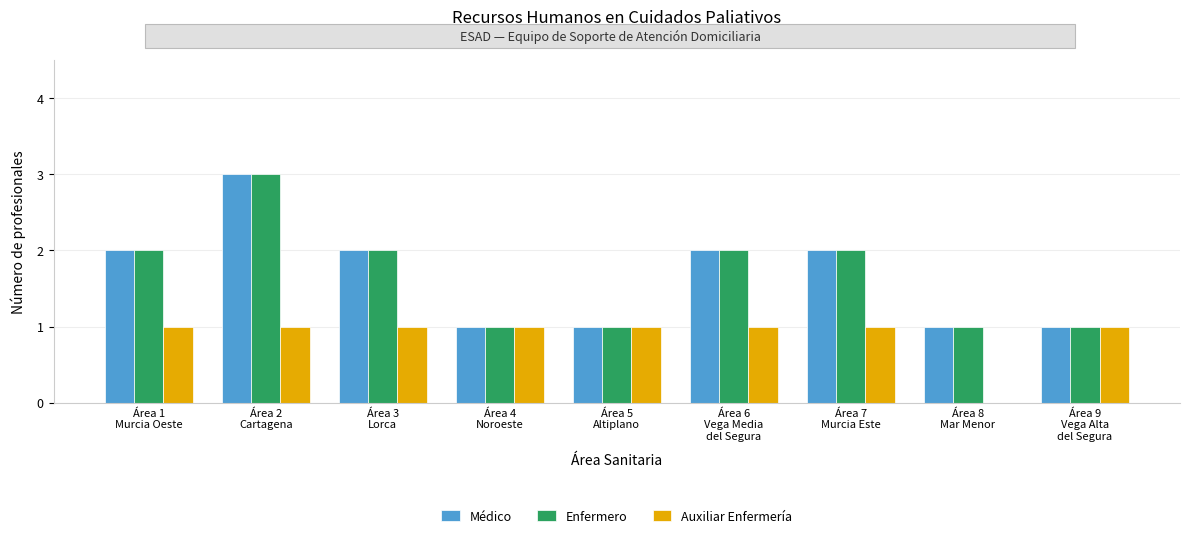

What is the greatest value displayed?

3